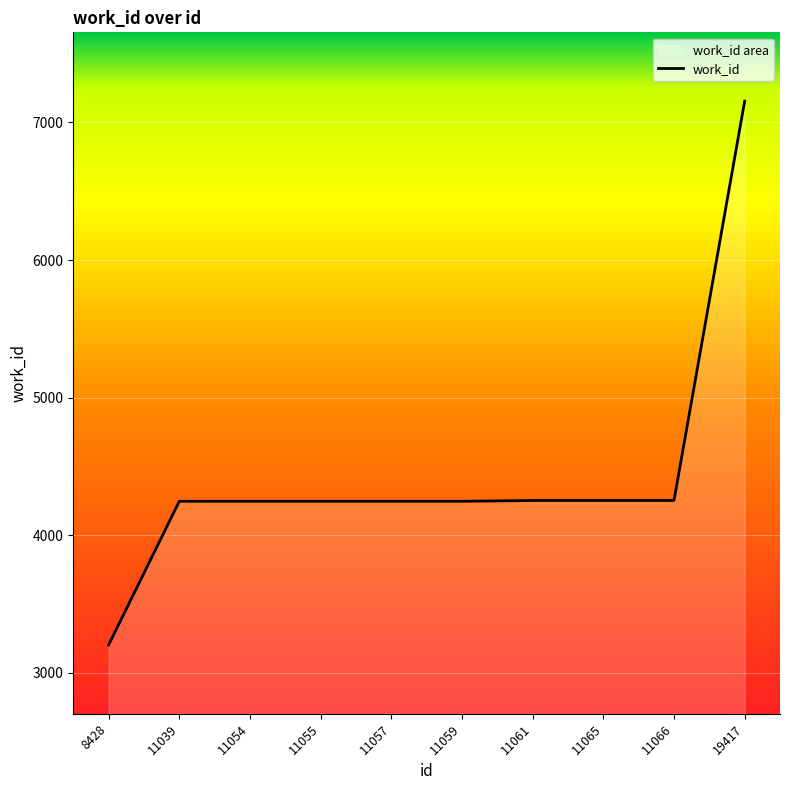

What is the change in value from 11054 to 11061?

+6